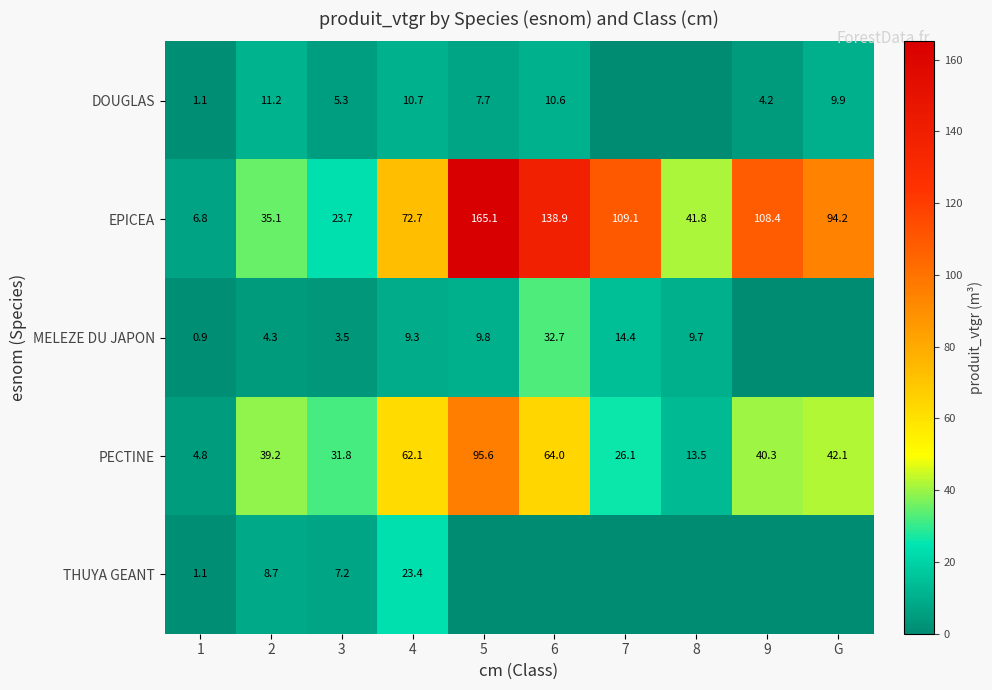

What is the maximum value shown in the chart?

165.1